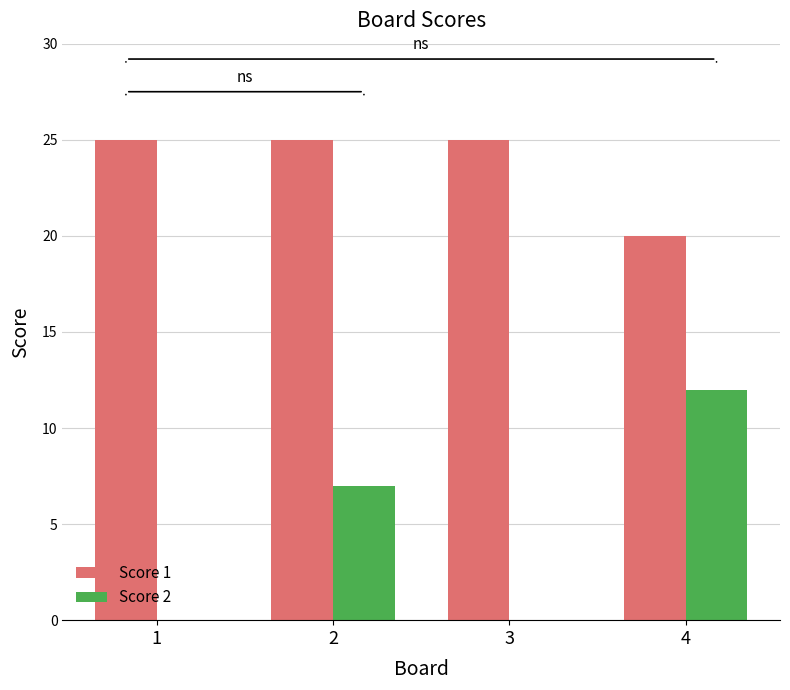

Is the value of Score 2 at 2 greater than the value of Score 1 at 3?

No